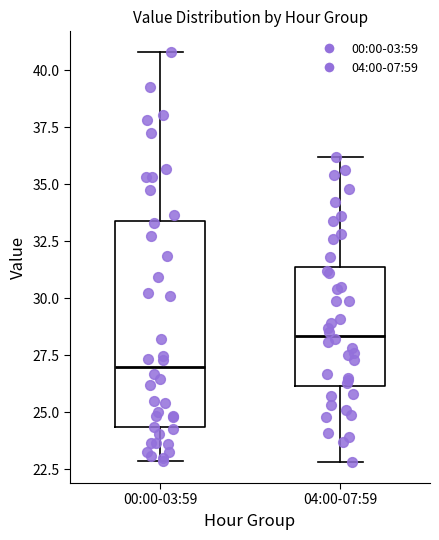

Reading left to right, read every box against the y-axis: the position of its median line, the range the box covers, and the ends of its whiskers. The values are not printed on the chart, so give them approximately, as read against the axis.

00:00-03:59: median 27.0, box 24.5 to 33.5, whiskers 23.0 to 41.0
04:00-07:59: median 28.5, box 26.0 to 31.5, whiskers 23.0 to 36.0